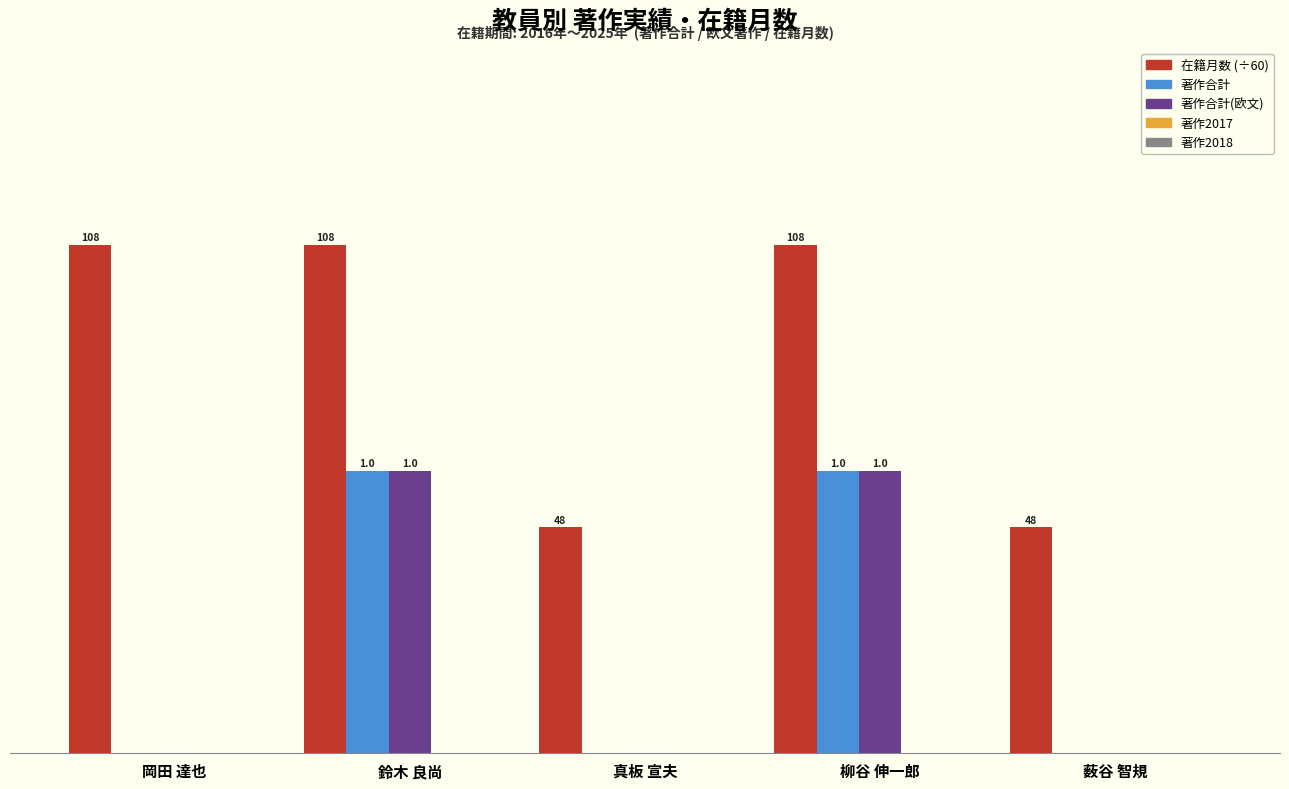

What is the label of the 5th bar from the right?

岡田 達也